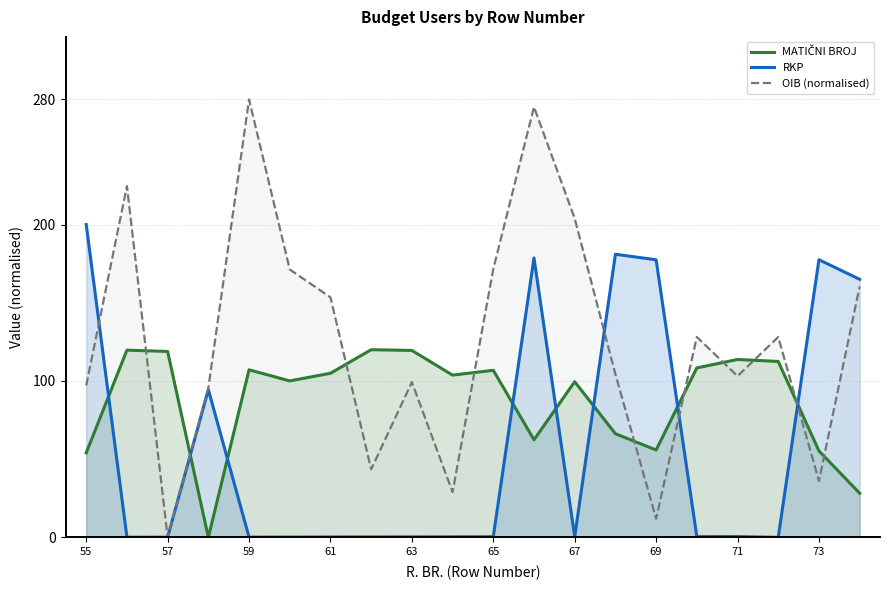

Where is MATIČNI BROJ nearest to the value 60?

66